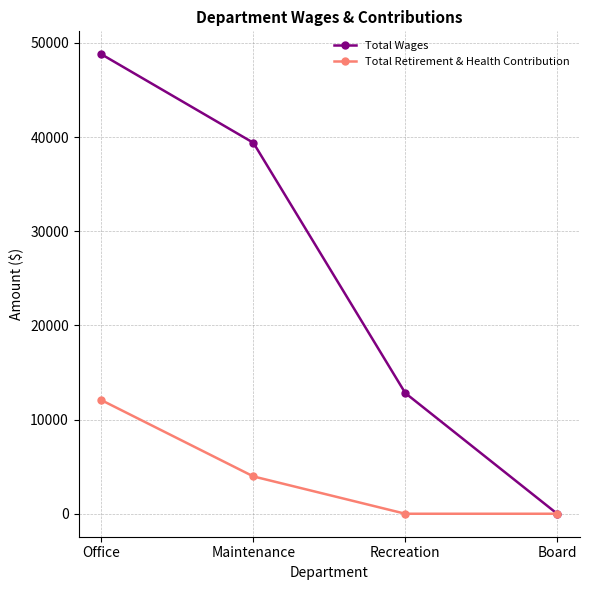

How many distinct data groups are displayed?

2